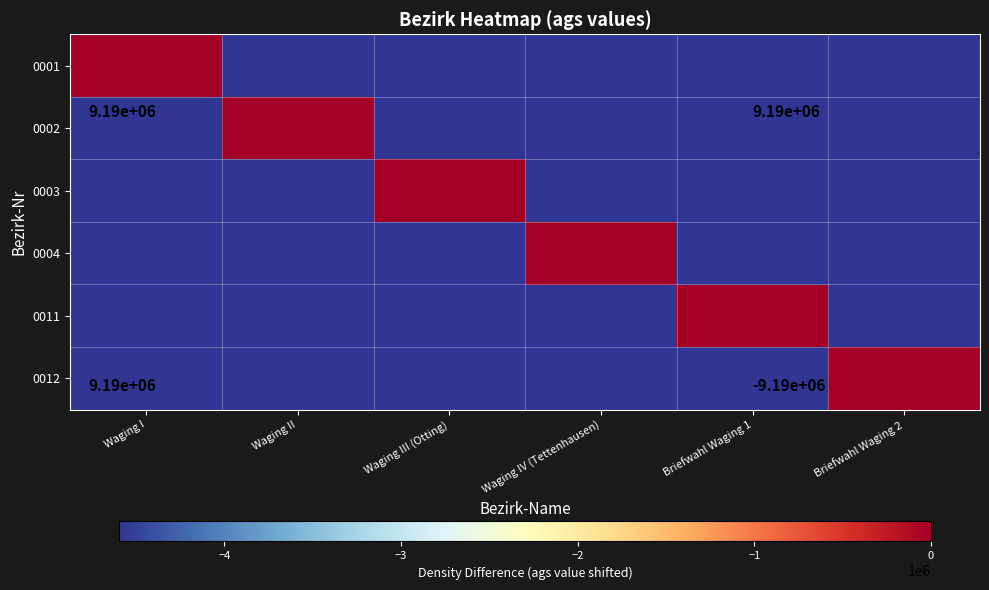

Reading left to right, what are all the values shown in this chart?

0001: Waging I=0	Waging II=-4594581	Waging III (Otting)=-4594581	Waging IV (Tettenhausen)=-4594581	Briefwahl Waging 1=-4594581	Briefwahl Waging 2=-4594581
0002: Waging I=-4594581	Waging II=0	Waging III (Otting)=-4594581	Waging IV (Tettenhausen)=-4594581	Briefwahl Waging 1=-4594581	Briefwahl Waging 2=-4594581
0003: Waging I=-4594581	Waging II=-4594581	Waging III (Otting)=0	Waging IV (Tettenhausen)=-4594581	Briefwahl Waging 1=-4594581	Briefwahl Waging 2=-4594581
0004: Waging I=-4594581	Waging II=-4594581	Waging III (Otting)=-4594581	Waging IV (Tettenhausen)=0	Briefwahl Waging 1=-4594581	Briefwahl Waging 2=-4594581
0011: Waging I=-4594581	Waging II=-4594581	Waging III (Otting)=-4594581	Waging IV (Tettenhausen)=-4594581	Briefwahl Waging 1=0	Briefwahl Waging 2=-4594581
0012: Waging I=-4594581	Waging II=-4594581	Waging III (Otting)=-4594581	Waging IV (Tettenhausen)=-4594581	Briefwahl Waging 1=-4594581	Briefwahl Waging 2=0